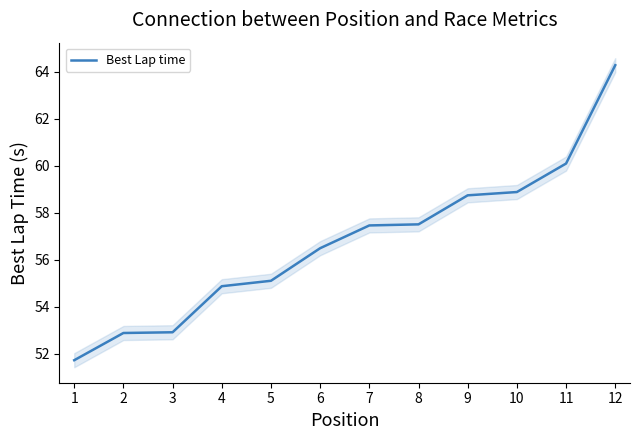

What is the difference between the values at 1 and 10?

7.2